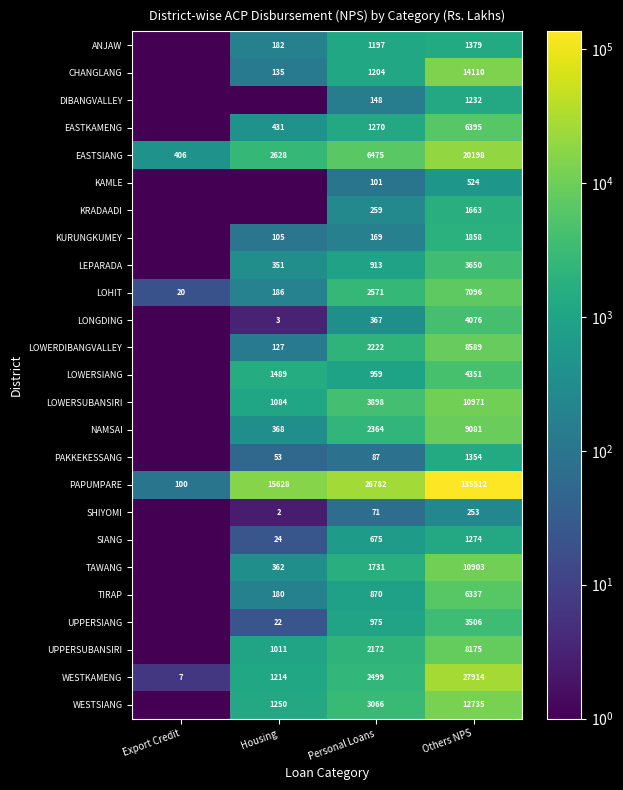

What is the difference between the highest and lowest values at Others NPS?

135259.0